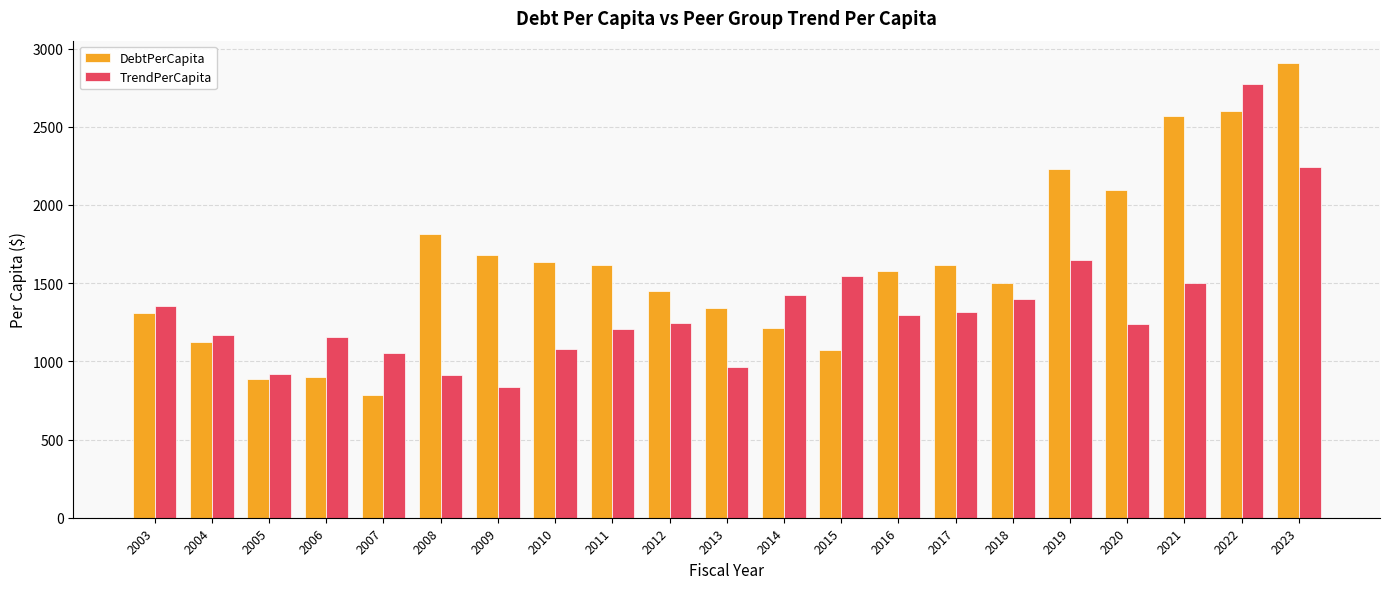

What are all the series names shown in the legend?

DebtPerCapita, TrendPerCapita